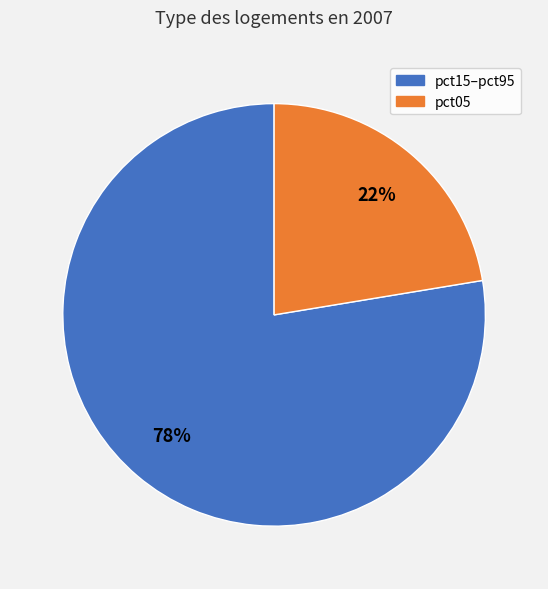

Rank the categories by value from lowest to highest.

pct05, pct15–pct95